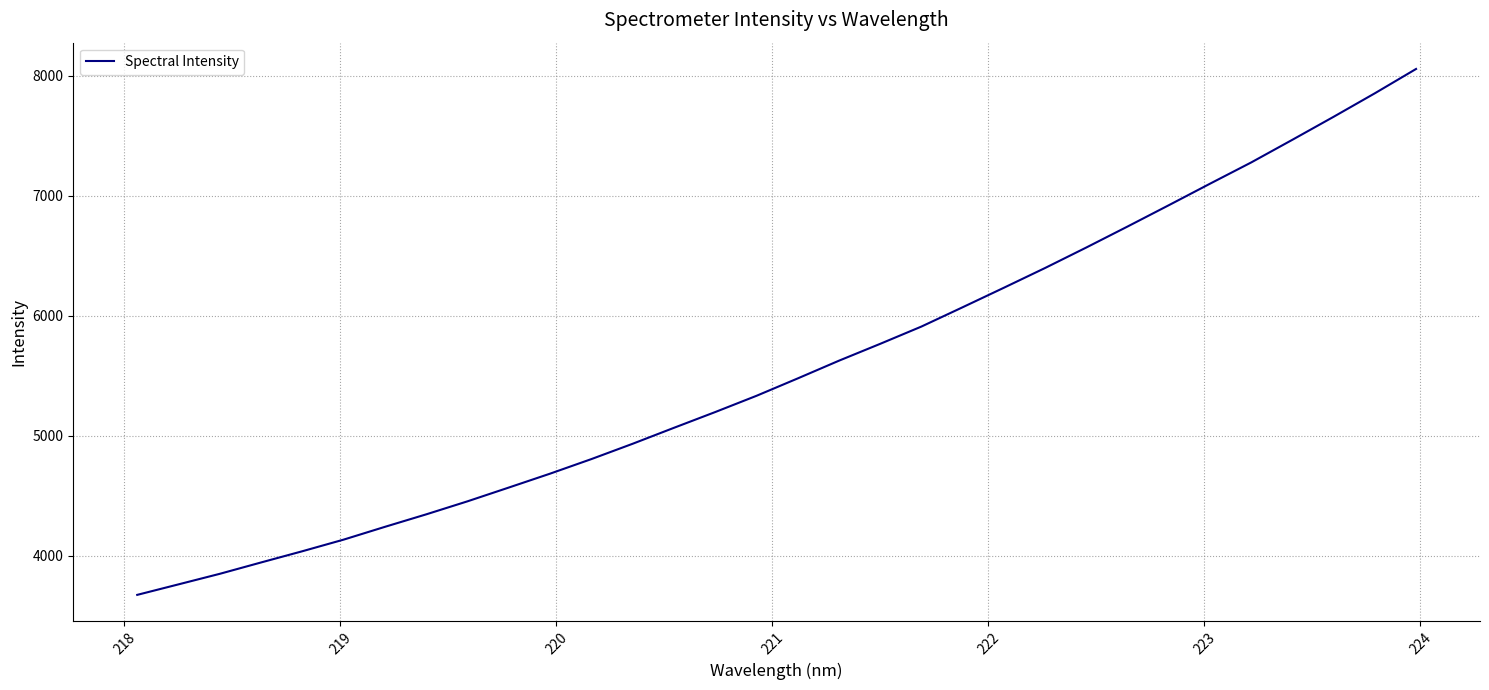

True or false: there are more than 1 points higher than both neighbors.

False